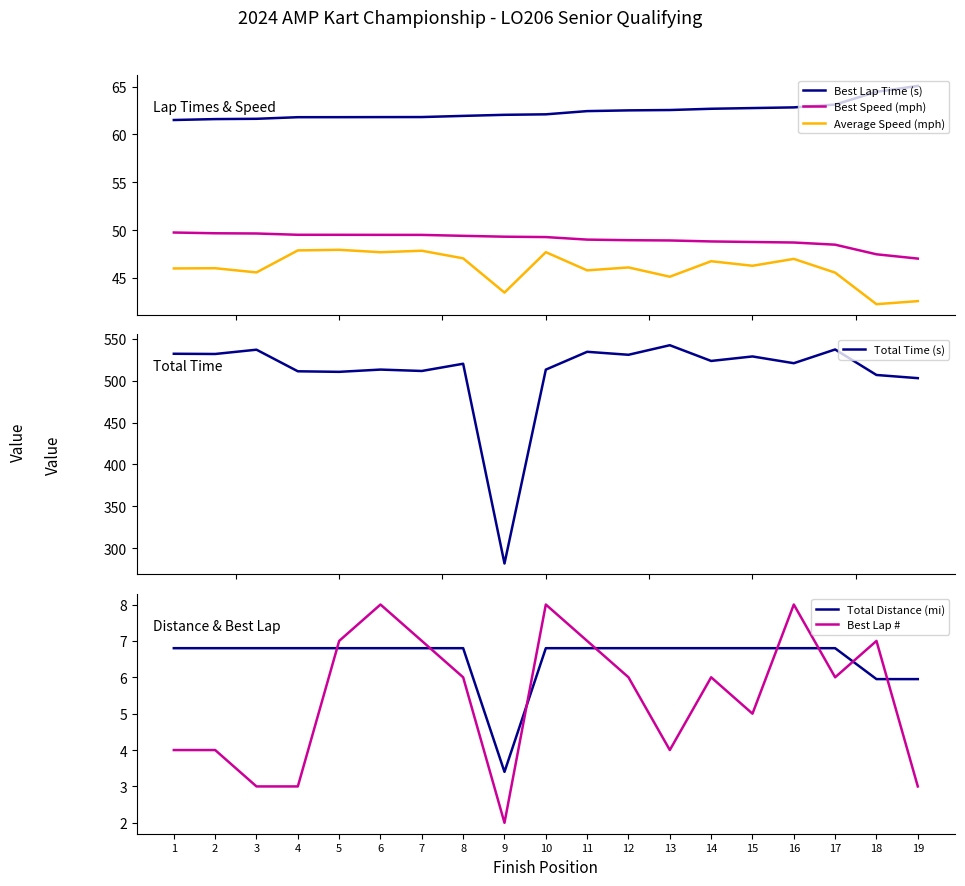

Reading left to right, extract all data points from this chart.

Best Lap Time (s): 1=61.5	2=61.6	3=61.6	4=61.8	5=61.8	6=61.8	7=61.8	8=61.9	9=62.1	10=62.1	11=62.4	12=62.5	13=62.6	14=62.7	15=62.8	16=62.8	17=63.1	18=64.5	19=65.1
Best Speed (mph): 1=49.8	2=49.7	3=49.6	4=49.5	5=49.5	6=49.5	7=49.5	8=49.4	9=49.3	10=49.3	11=49.0	12=48.9	13=48.9	14=48.8	15=48.8	16=48.7	17=48.5	18=47.5	19=47.0
Average Speed (mph): 1=46.0	2=46.0	3=45.6	4=47.9	5=47.9	6=47.7	7=47.8	8=47.1	9=43.5	10=47.7	11=45.8	12=46.1	13=45.1	14=46.8	15=46.3	16=47.0	17=45.6	18=42.3	19=42.6
Total Time (s): 1=532.2	2=532.0	3=537.1	4=511.3	5=510.6	6=513.3	7=511.6	8=520.3	9=281.6	10=513.3	11=534.6	12=531.0	13=542.4	14=523.6	15=529.0	16=520.9	17=537.3	18=506.9	19=503.1
Total Distance (mi): 1=6.8	2=6.8	3=6.8	4=6.8	5=6.8	6=6.8	7=6.8	8=6.8	9=3.4	10=6.8	11=6.8	12=6.8	13=6.8	14=6.8	15=6.8	16=6.8	17=6.8	18=6.0	19=6.0
Best Lap #: 1=4.0	2=4.0	3=3.0	4=3.0	5=7.0	6=8.0	7=7.0	8=6.0	9=2.0	10=8.0	11=7.0	12=6.0	13=4.0	14=6.0	15=5.0	16=8.0	17=6.0	18=7.0	19=3.0